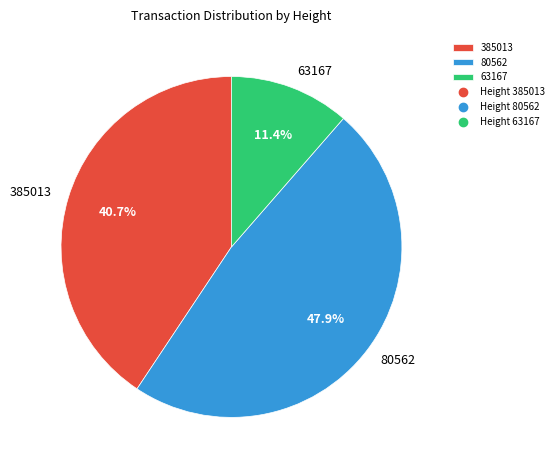

To the nearest percent, what is the average slice percentage?

33%